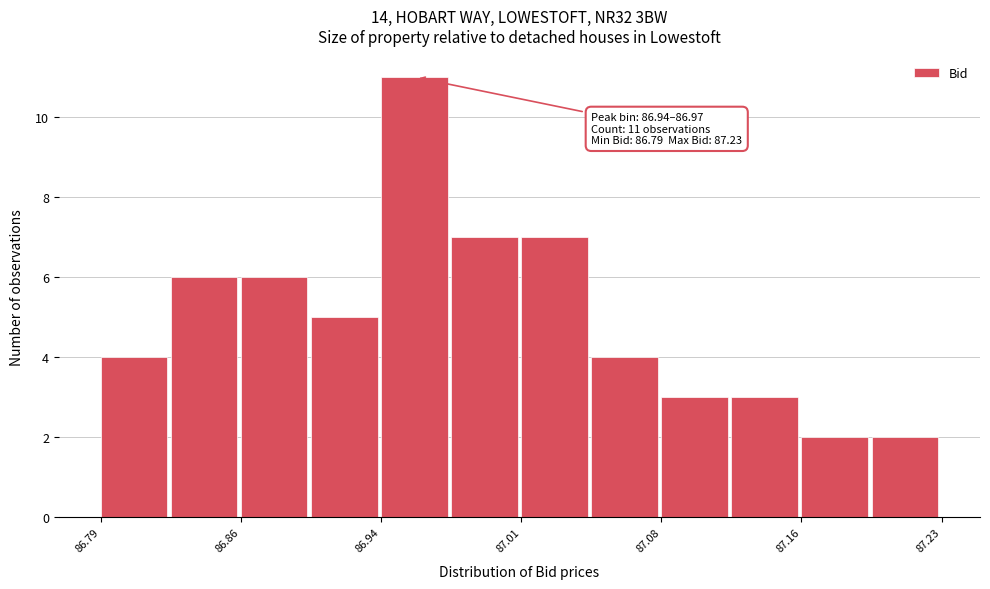

Around what value on the x-axis is the tallest bar? Give the approximate position of its centre, as read against the axis.

86.95